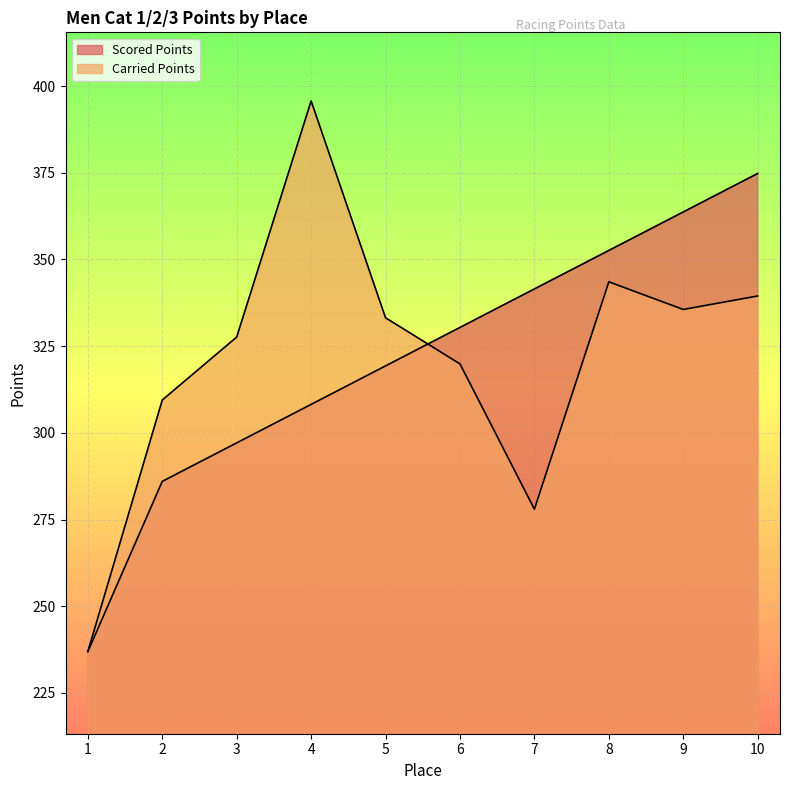

Which series changed the most between 1 and 2?

Carried Points